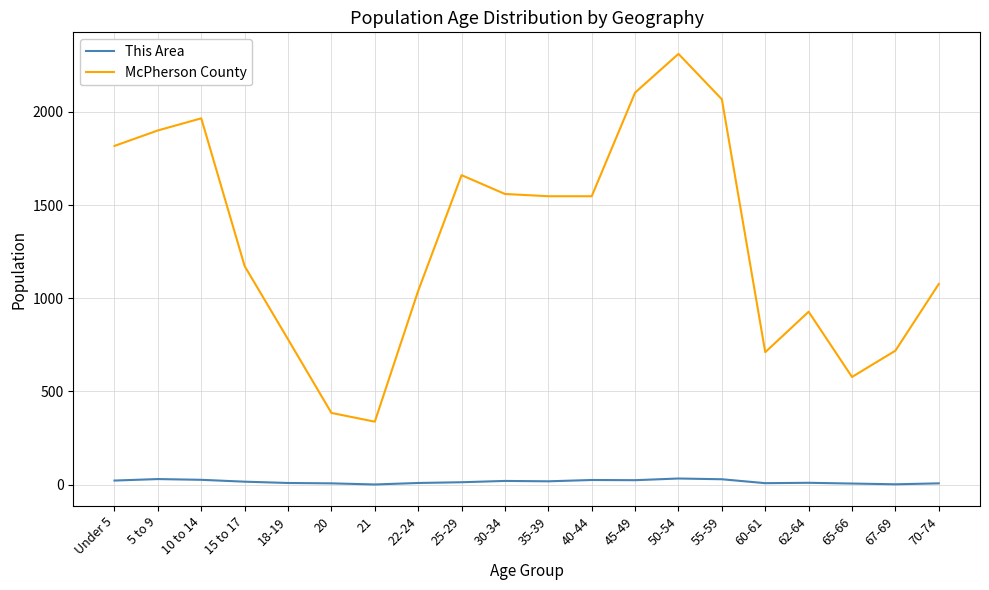

True or false: This Area and McPherson County cross at least once.

False